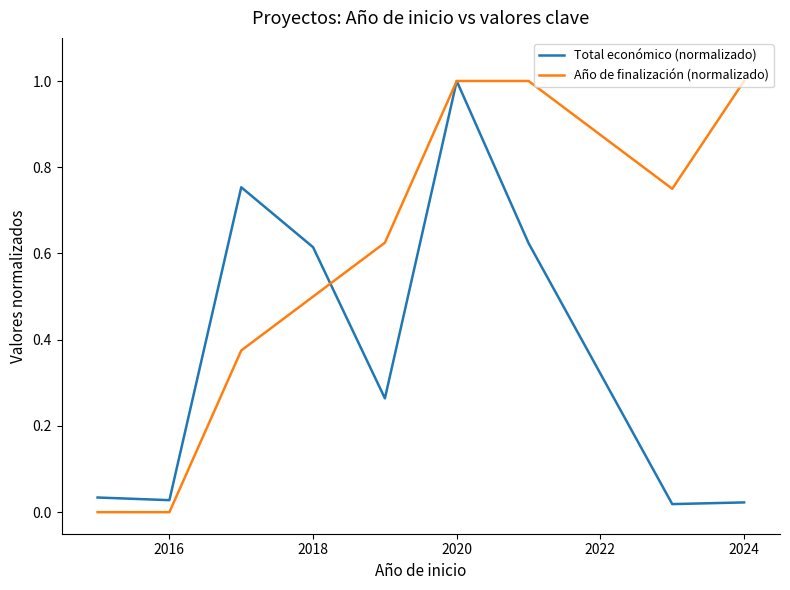

Rank the series by their average value, from highest to lowest.

Año de finalización (normalizado), Total económico (normalizado)